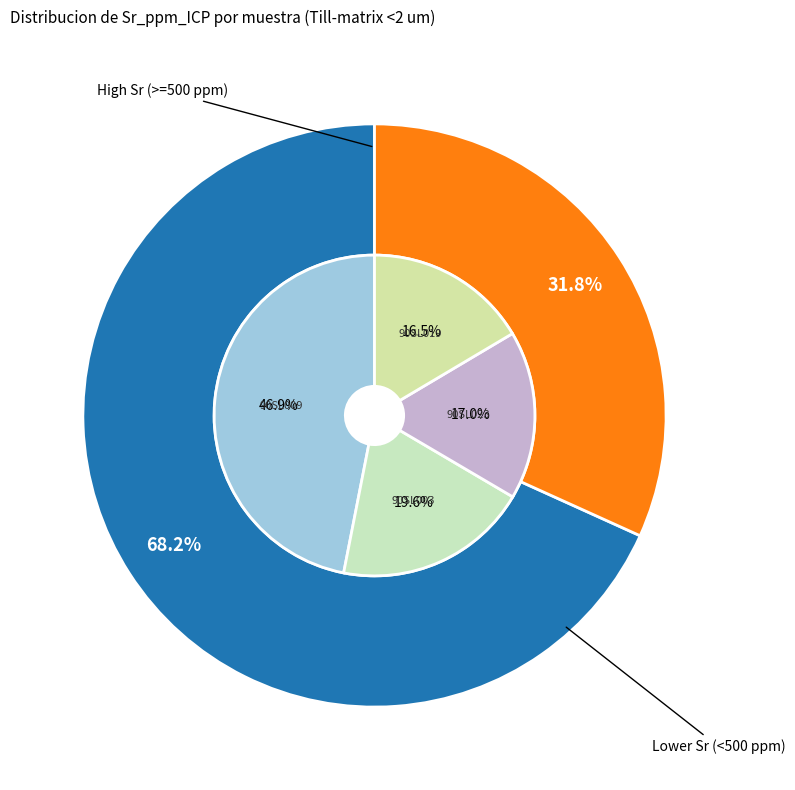

Do 90SL011 and 90SL015 together represent more than half of the pie?

No